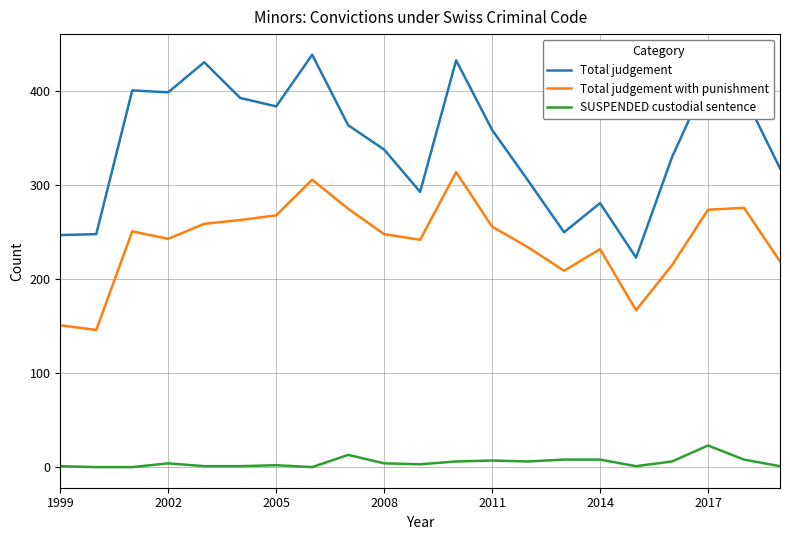

True or false: SUSPENDED custodial sentence has more than 0 interior local peaks.

True